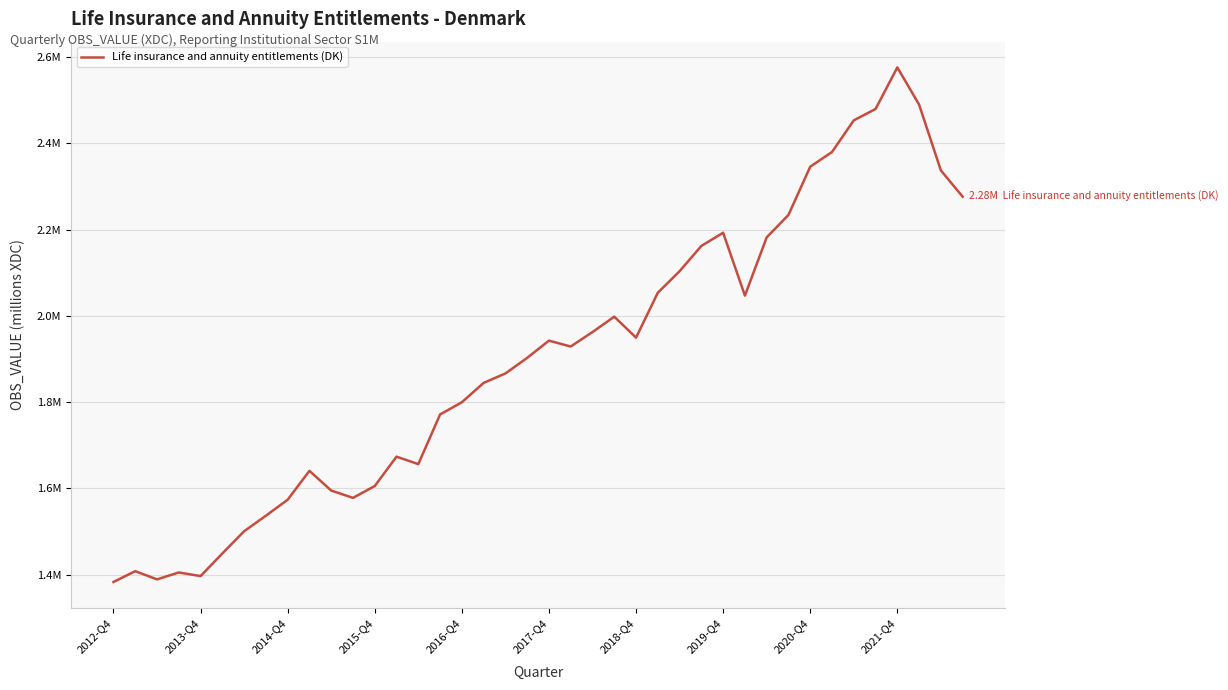

What is the difference between the maximum and second lowest values?

1186952